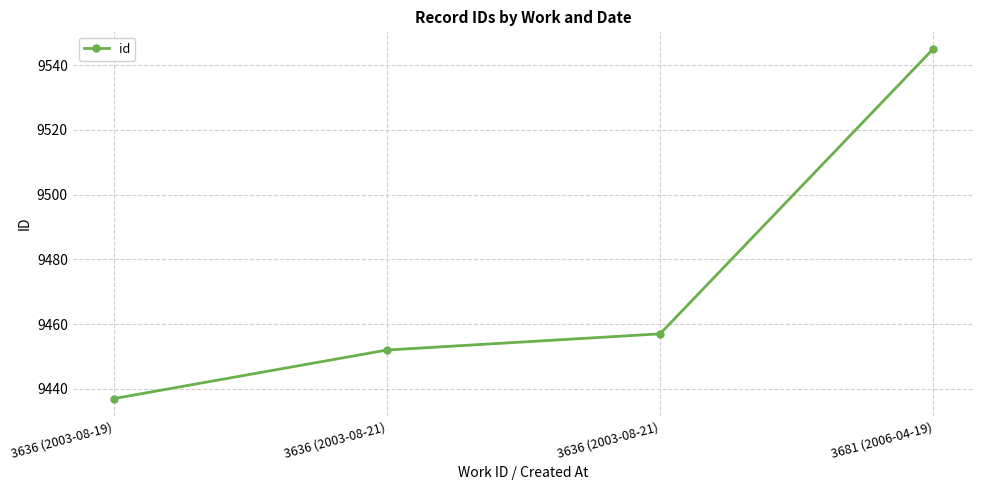

What is the label of the 1st point from the left?

3636 (2003-08-19)